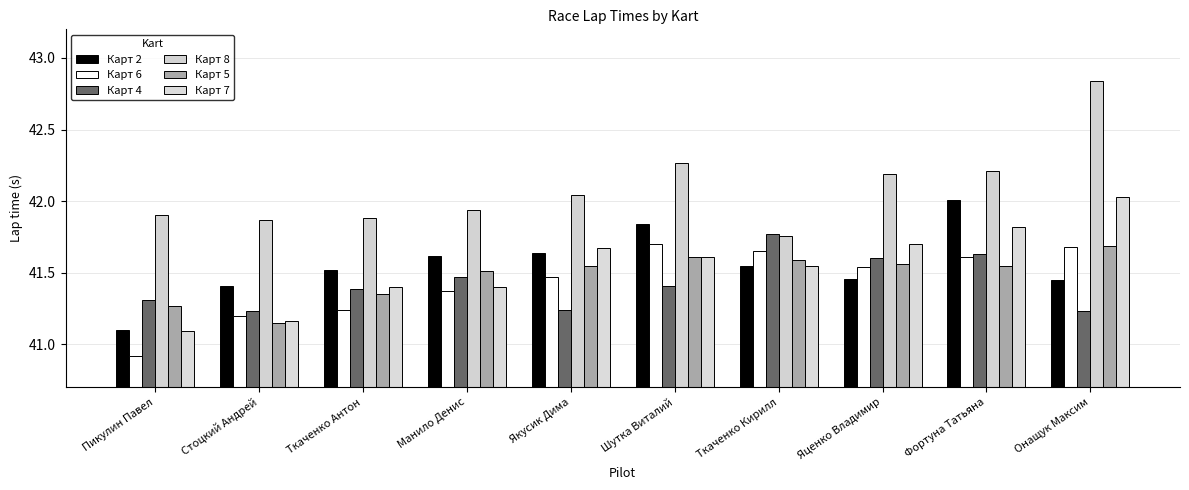

Rank the categories by Карт 4 value from highest to lowest.

Ткаченко Кирилл, Фортуна Татьяна, Яценко Владимир, Манило Денис, Шутка Виталий, Ткаченко Антон, Пикулин Павел, Якусик Дима, Стоцкий Андрей, Онащук Максим